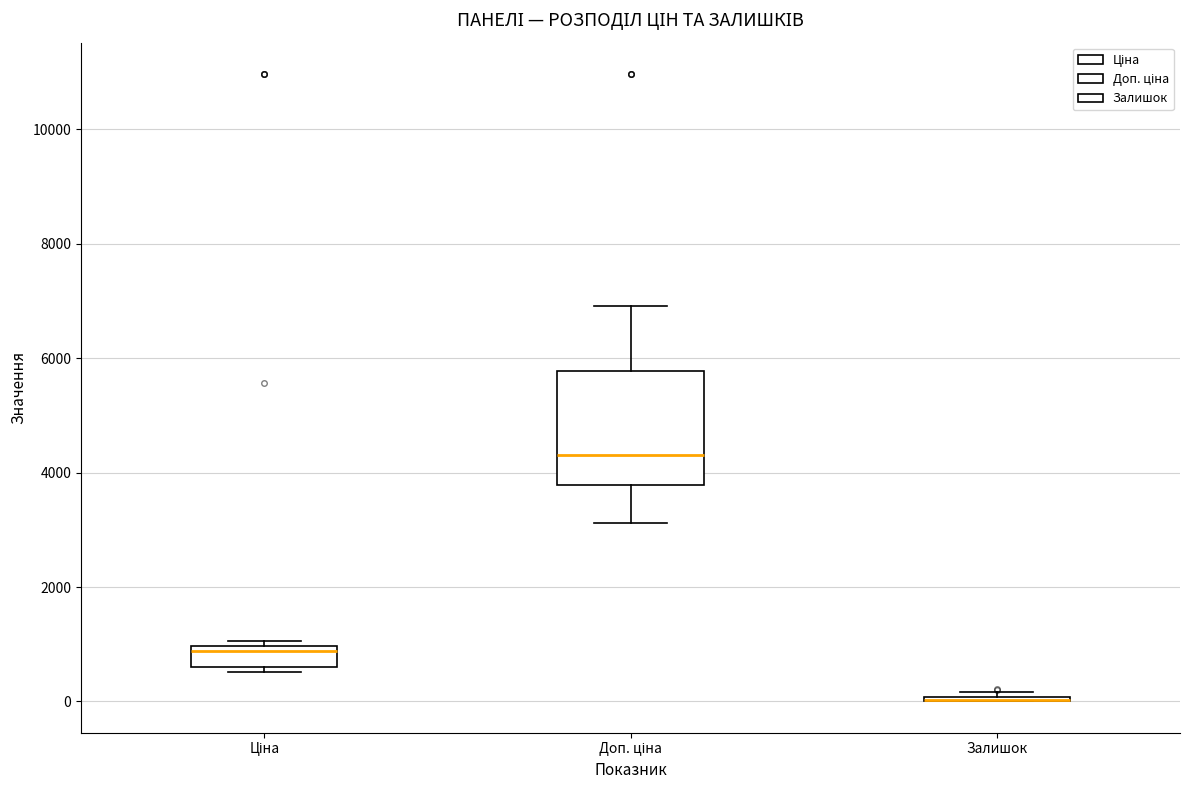

Reading left to right, transcribe this box plot: for each box, give where its median line is, the range the box spans, and where its two whiskers end, as read against the y-axis. The values are not printed on the chart, so give them approximately, as read against the axis.

Ціна: median 800, box 600 to 1000, whiskers 600 (just below the box's lower edge) to 1000 (just above the box's upper edge)
Доп. ціна: median 4400, box 3800 to 5800, whiskers 3200 to 7000
Залишок: box collapsed to a line at 0, whiskers 0 to 200